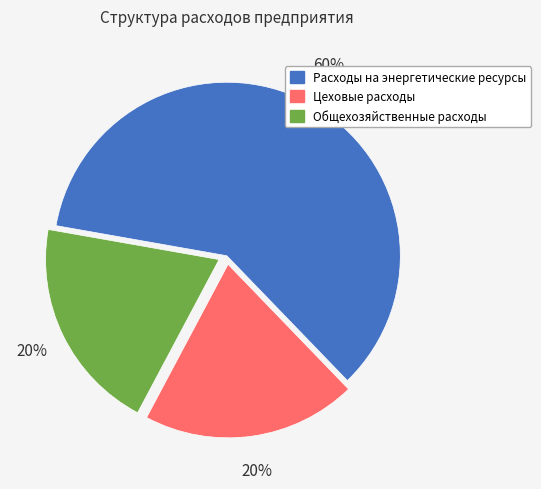

To the nearest percent, what portion does Цеховые расходы represent?

20%